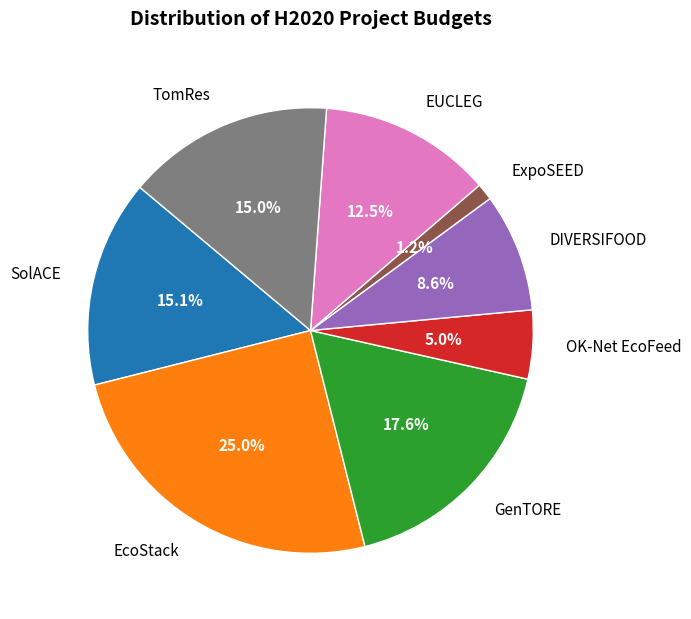

Is the sum of OK-Net EcoFeed and TomRes greater than half?

No